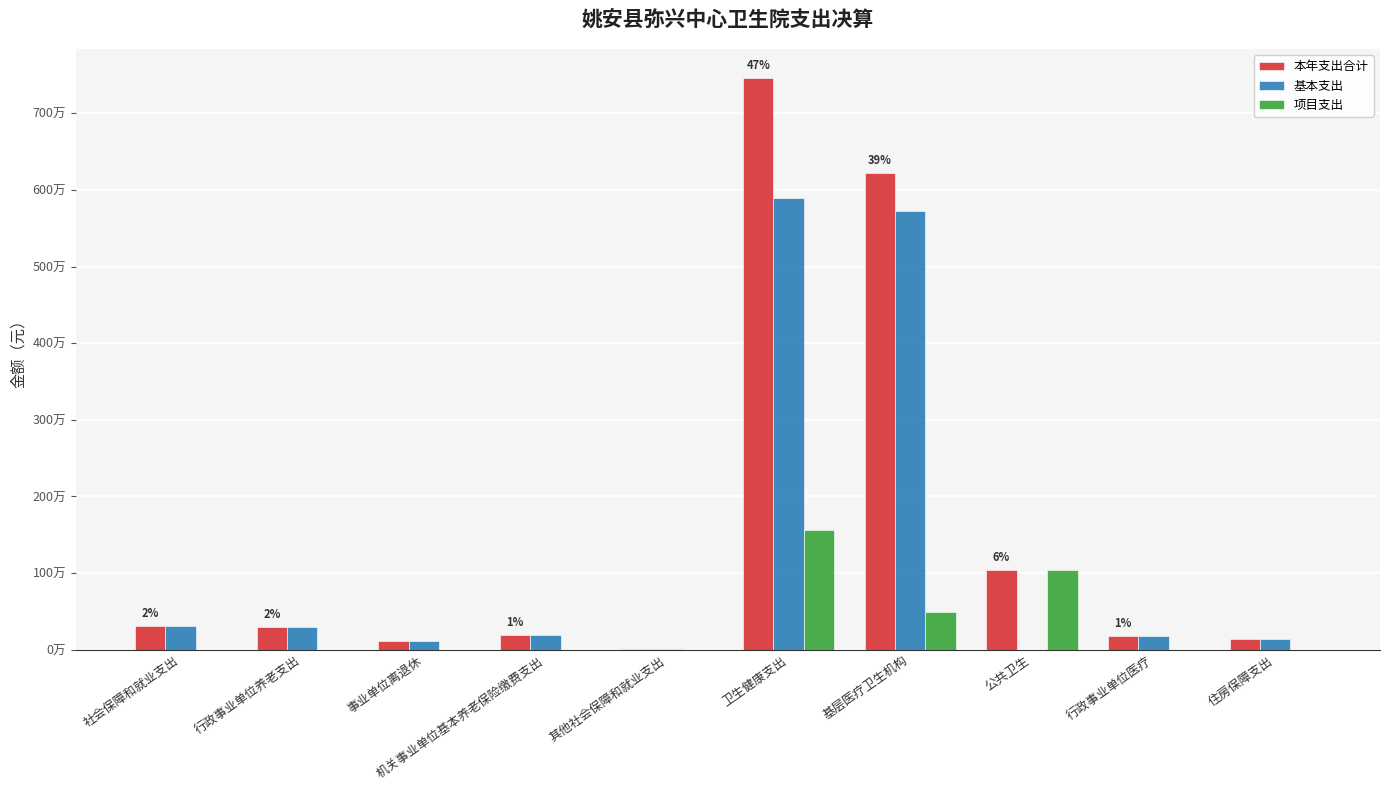

Which series has the largest range (max minus min)?

本年支出合计